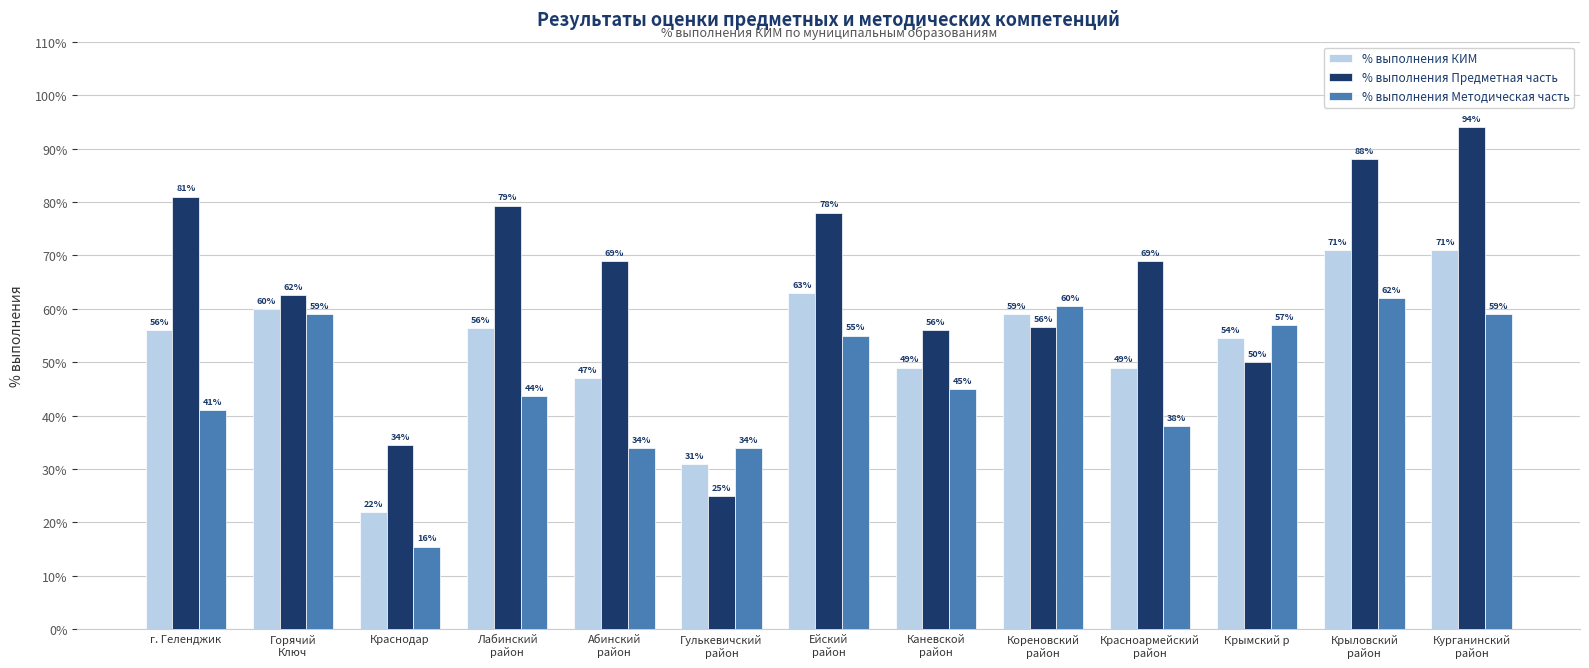

What is the difference between the maximum and minimum values in the % выполнения КИМ series?

49.0